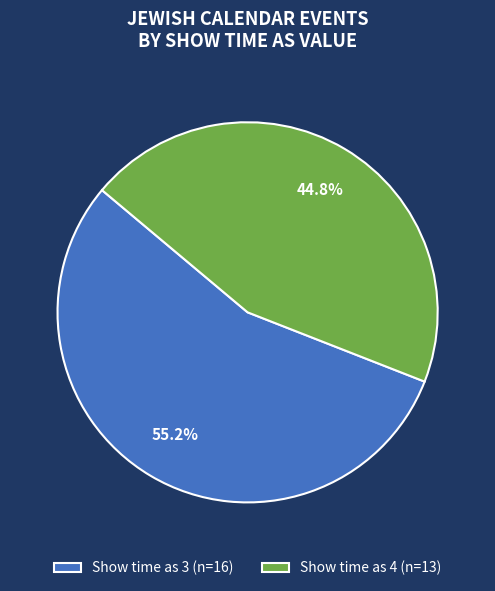

How much of the chart is everything except Show time as 3 (n=16)?

44.8%